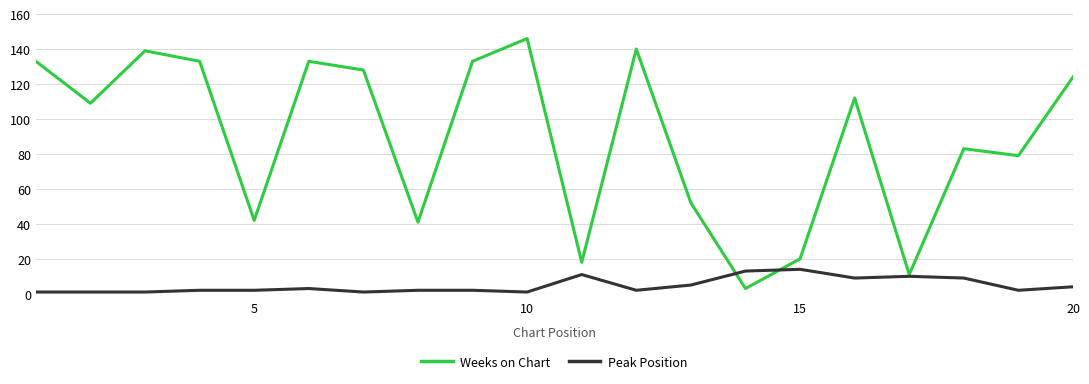

Which series has the widest spread of values?

Weeks on Chart